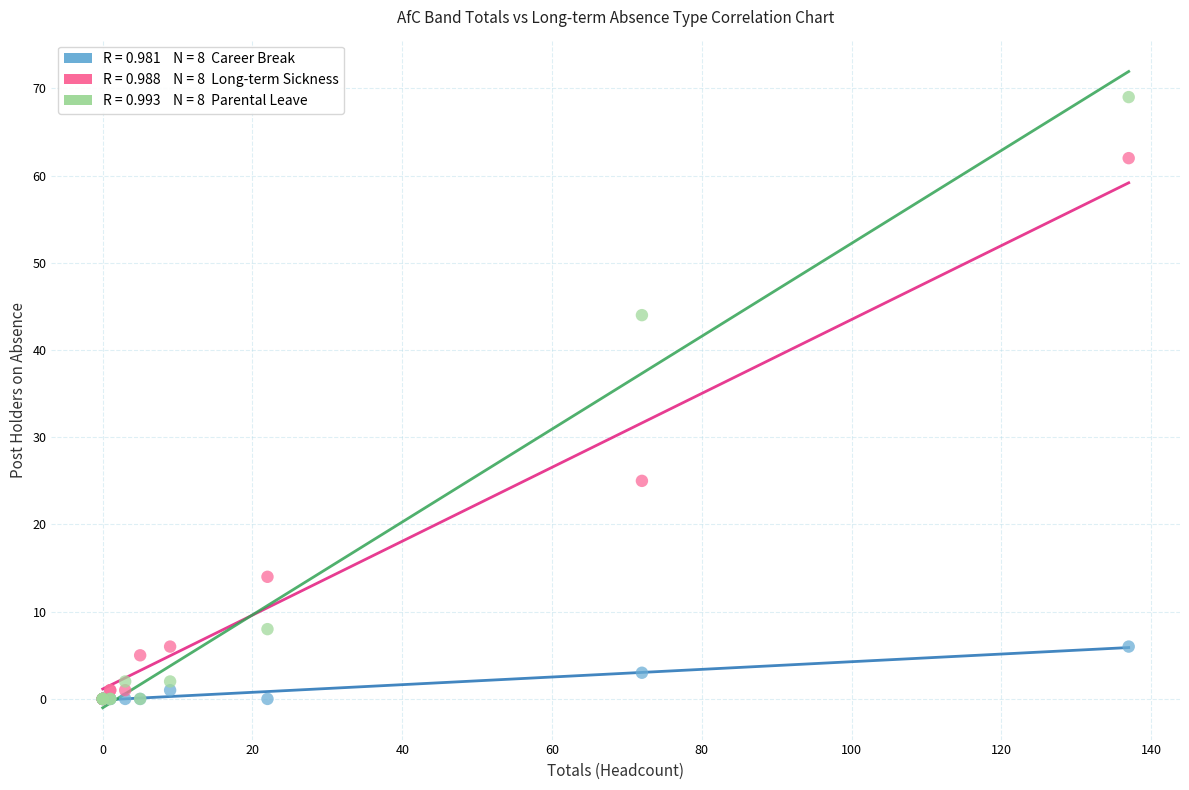

Across all series, what Y value is closest to 34?

25